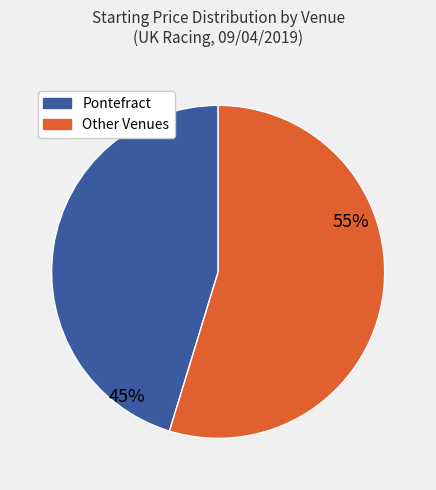

Is there a majority slice in this chart?

Yes